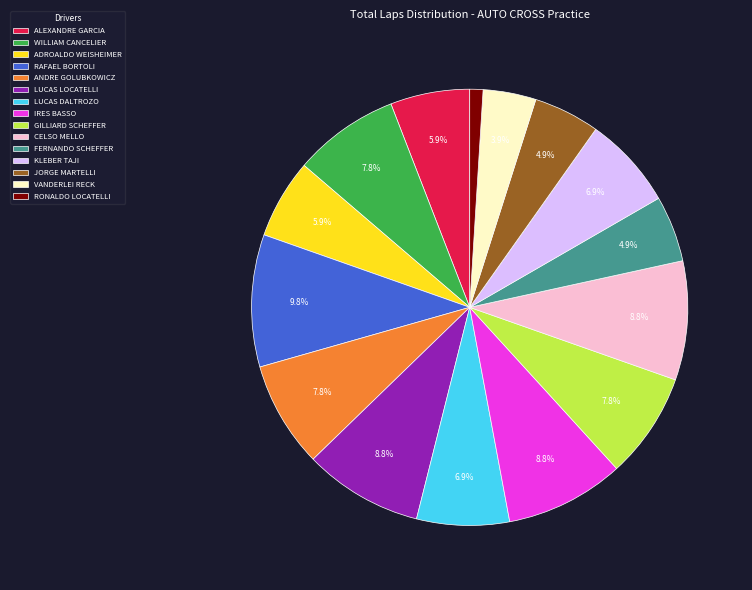

Count the number of slices in the pie.

15